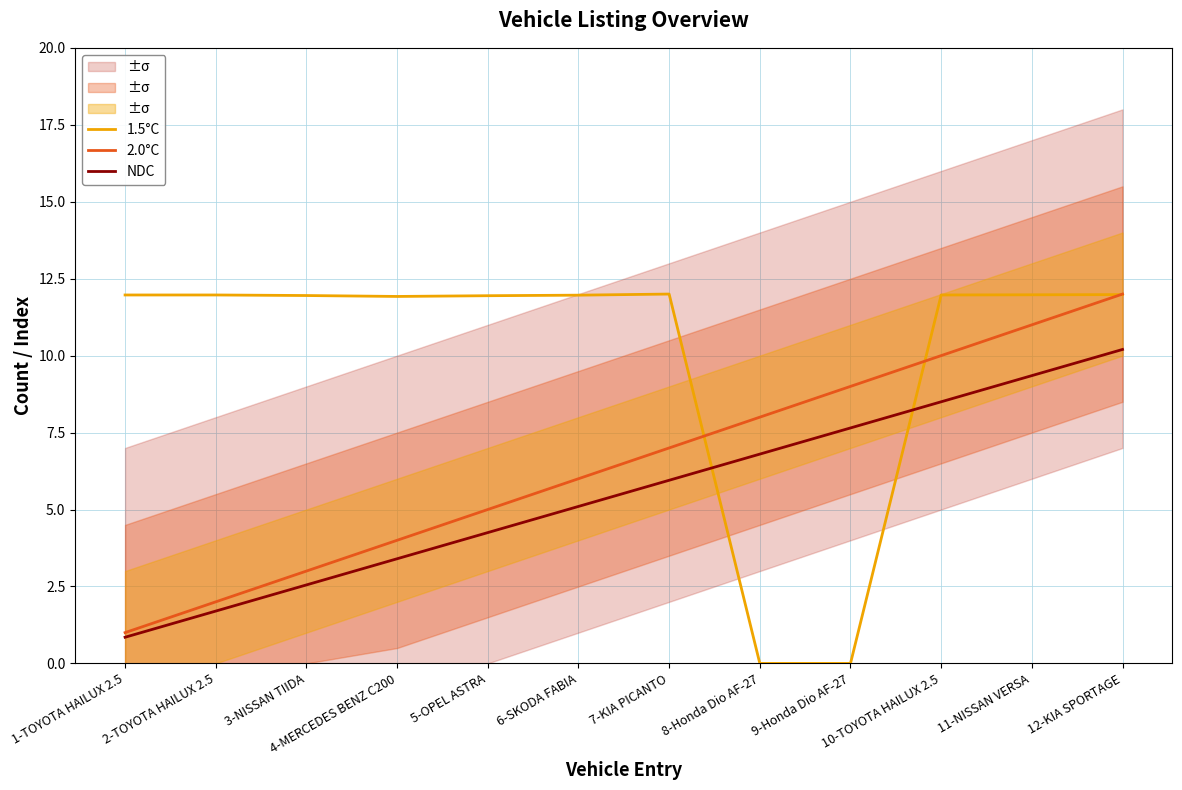

What is the label of the 12th point from the right?

1-TOYOTA HAILUX 2.5